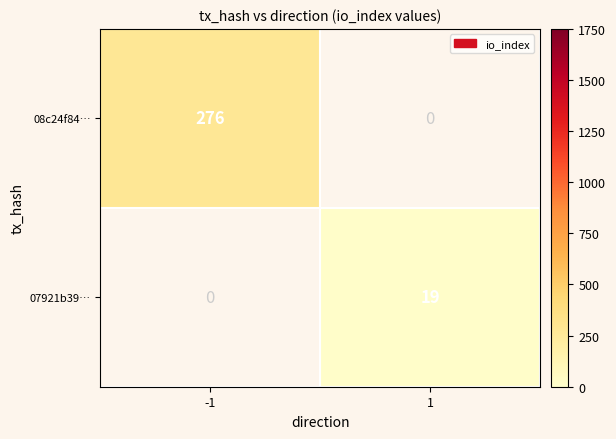

True or false: 07921b39… has a value of 31 at 1.

False